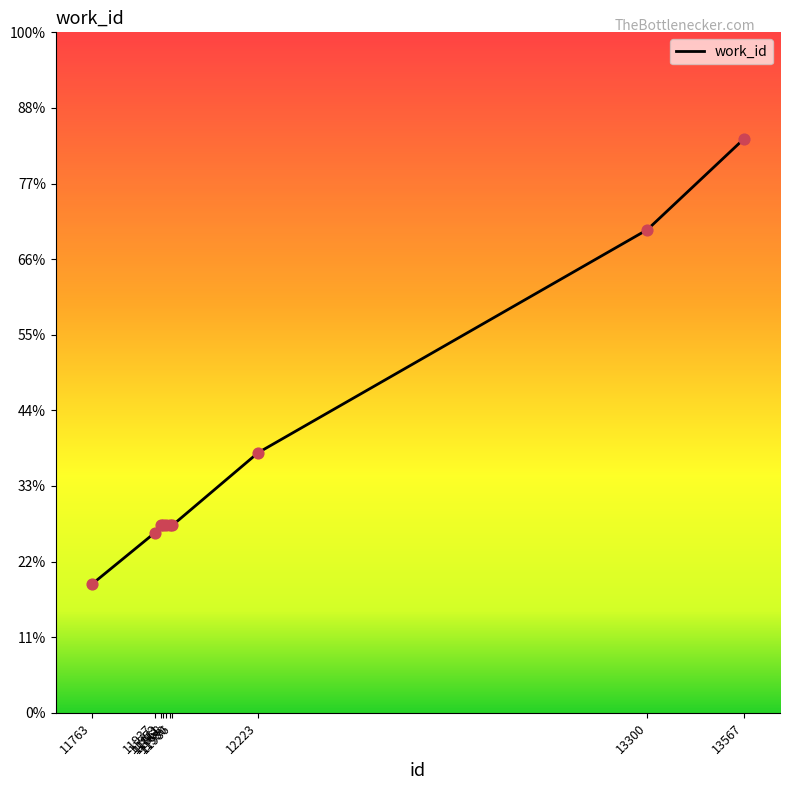

What is the change in value from 11937 to 13567?

+521